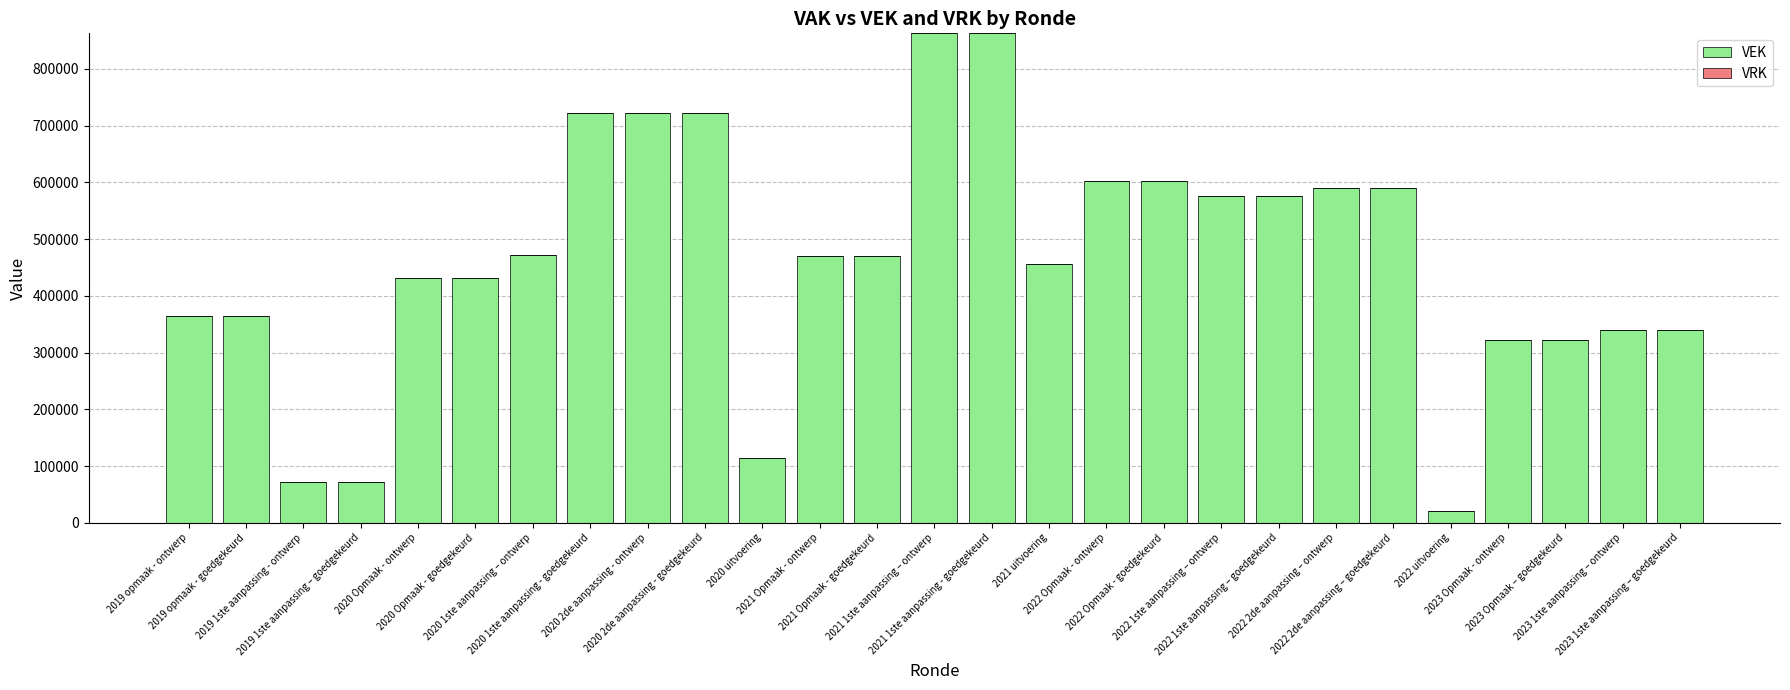

What is the sum of all values?

12484768